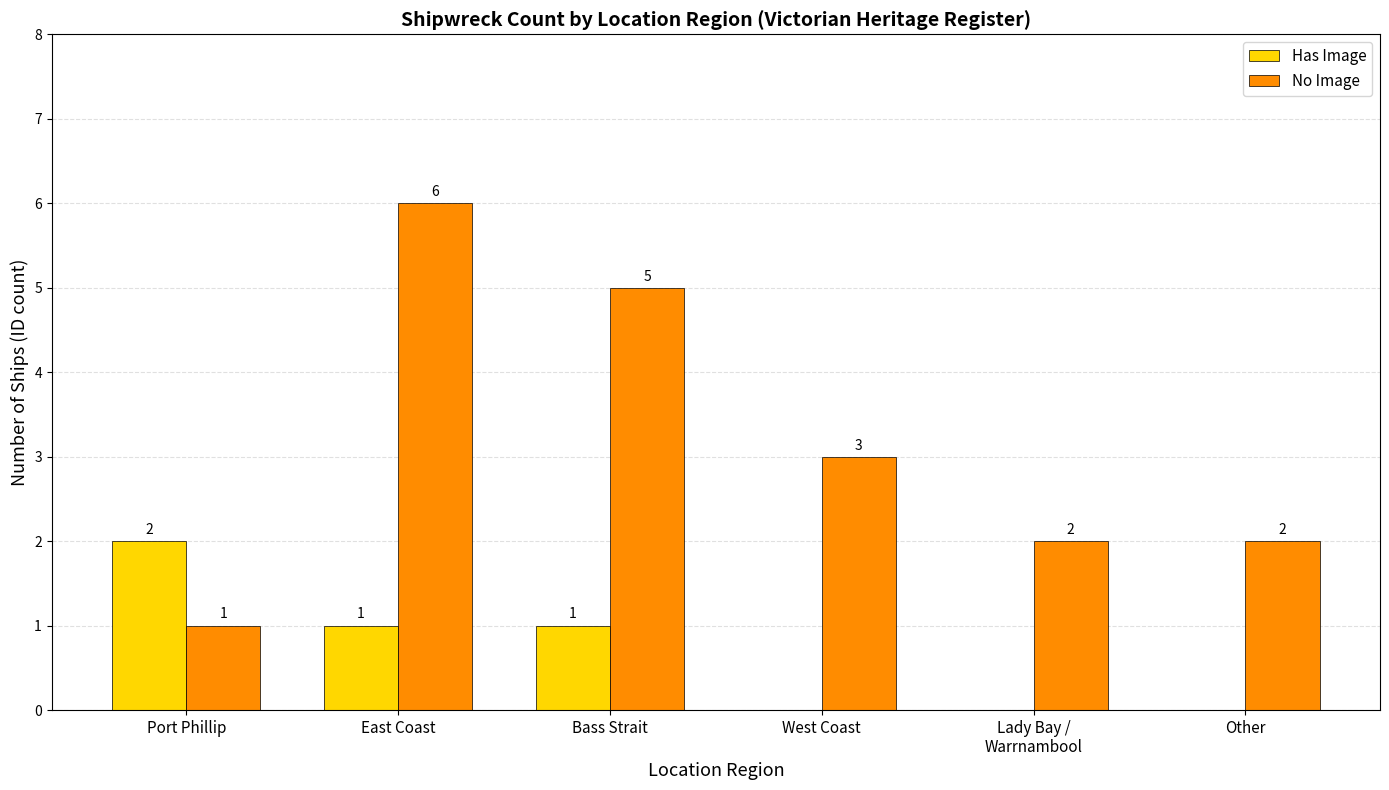

What is the maximum value shown in the chart?

6